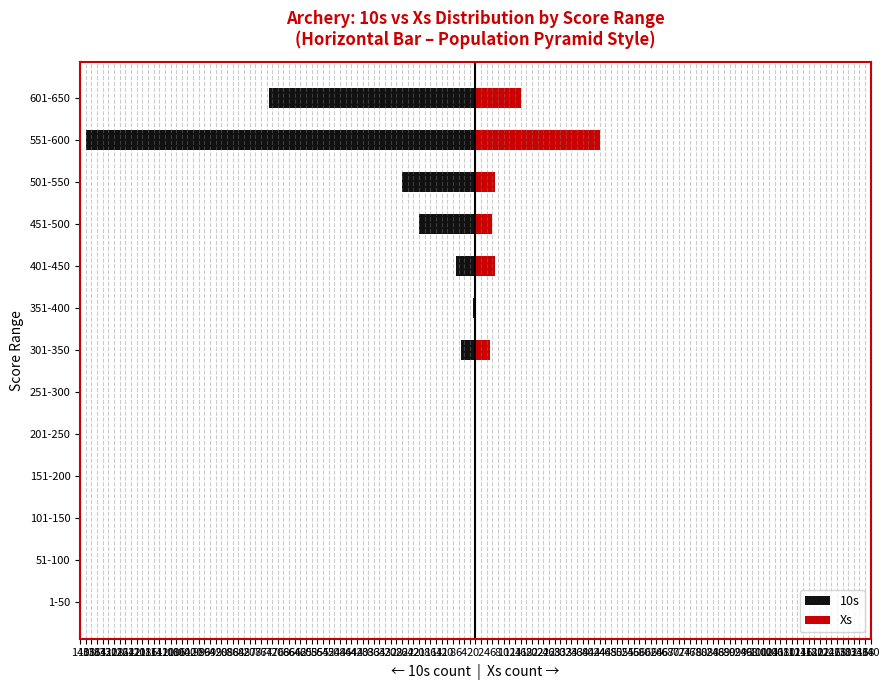

How many data points in Xs are above 0?

6